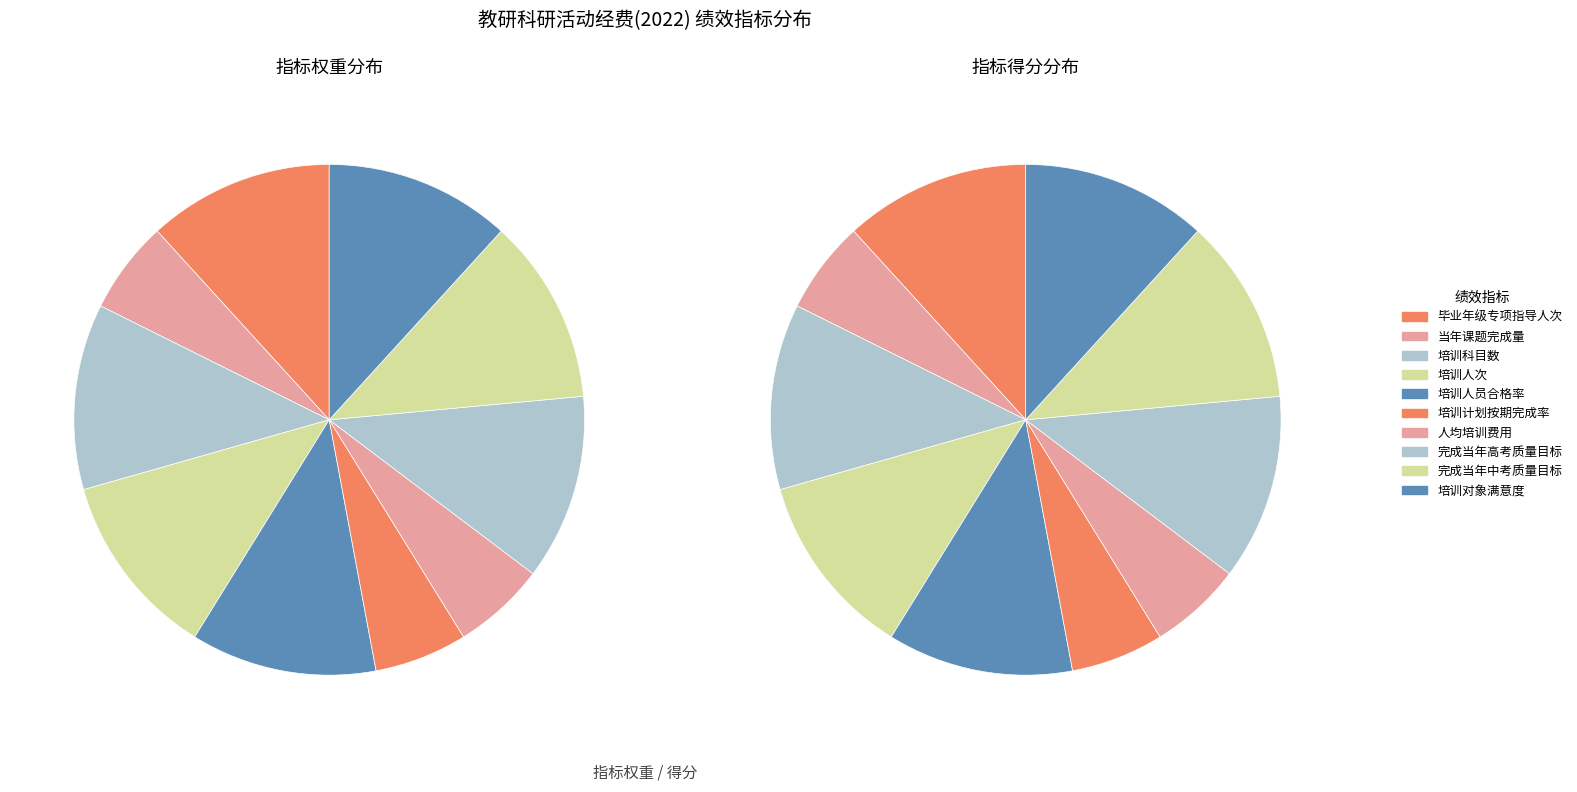

Does 毕业年级专项指导人次 account for over 50% of the chart?

No